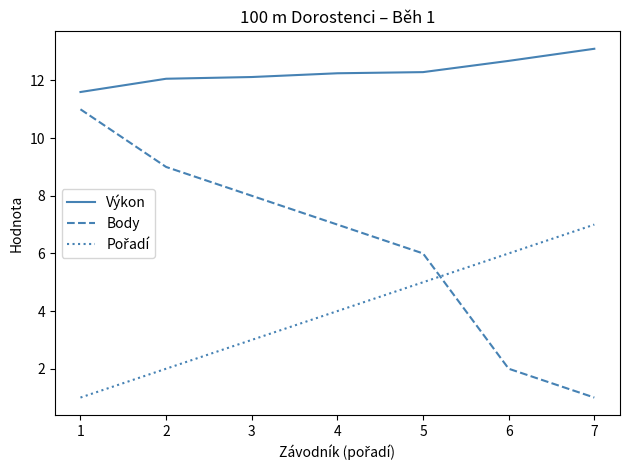

What is the total value across all series at 1?

23.6